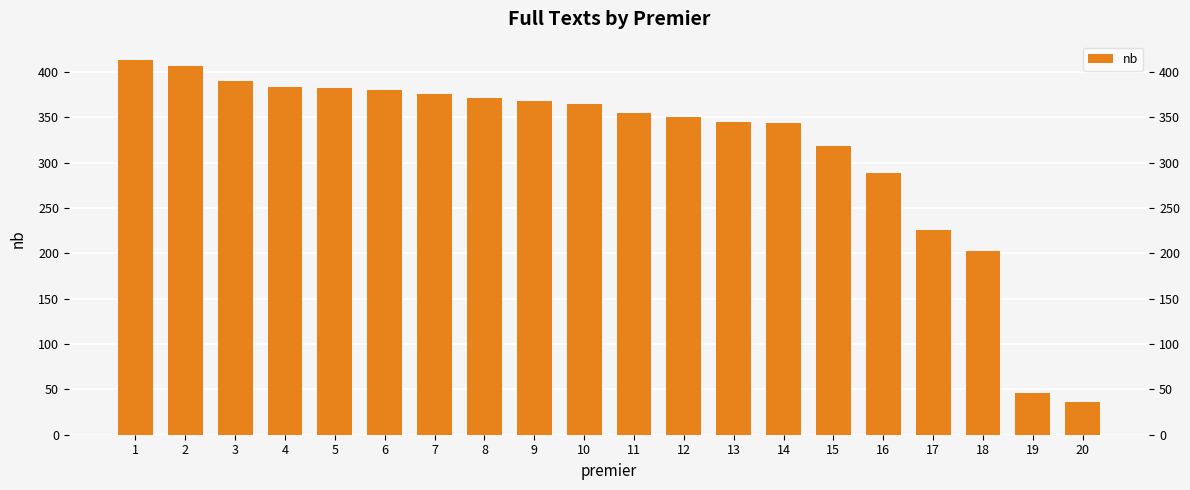

List the labels in order of value, largest first.

1, 2, 3, 4, 5, 6, 7, 8, 9, 10, 11, 12, 13, 14, 15, 16, 17, 18, 19, 20